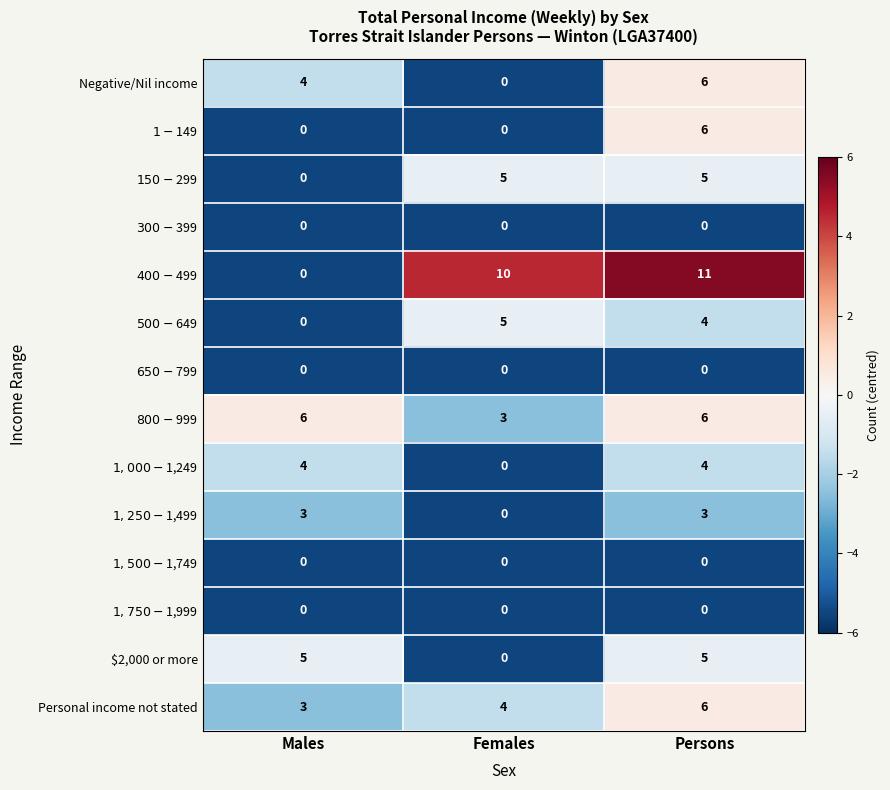

Which category has the highest value across all series?

Persons